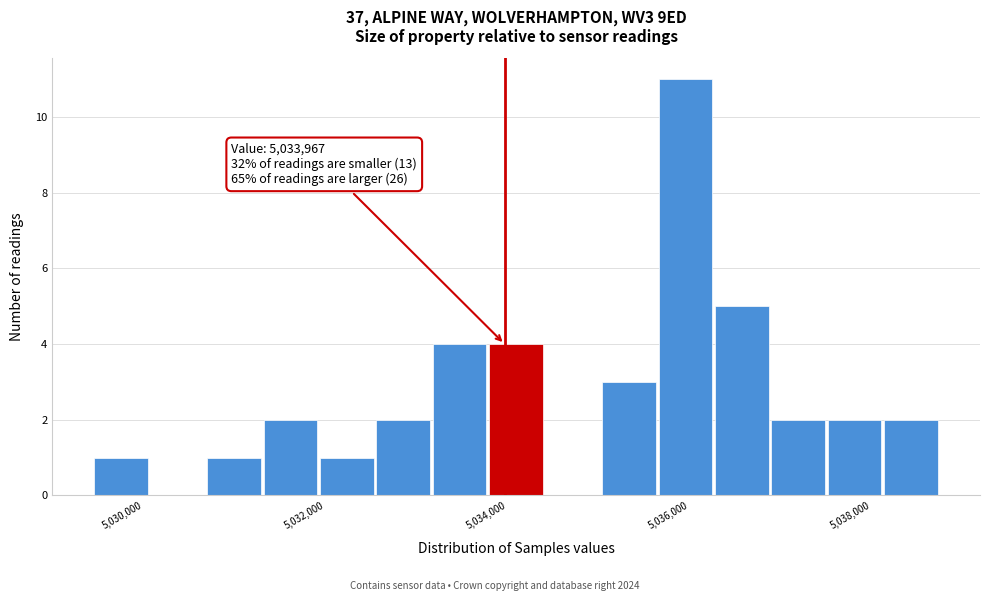

Read against the x-axis, roughly where is the centre of the tallest bar?

5036000